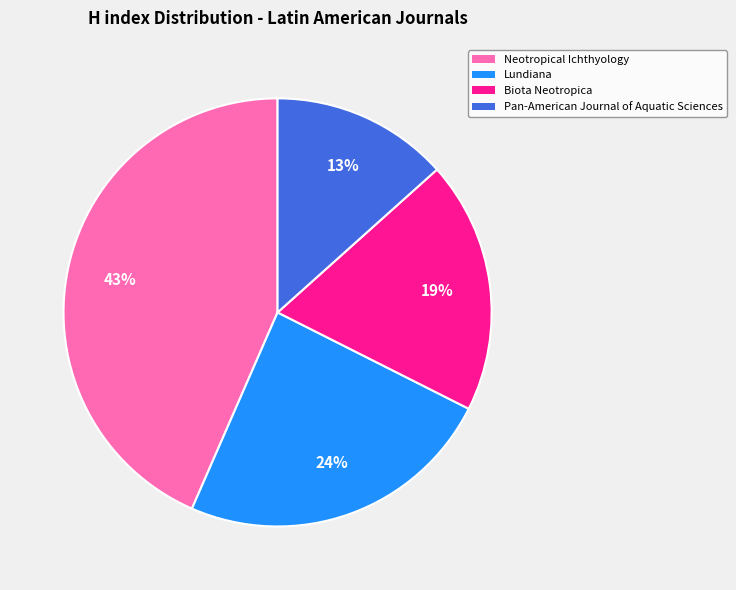

Rank the categories by value from highest to lowest.

Neotropical Ichthyology, Lundiana, Biota Neotropica, Pan-American Journal of Aquatic Sciences